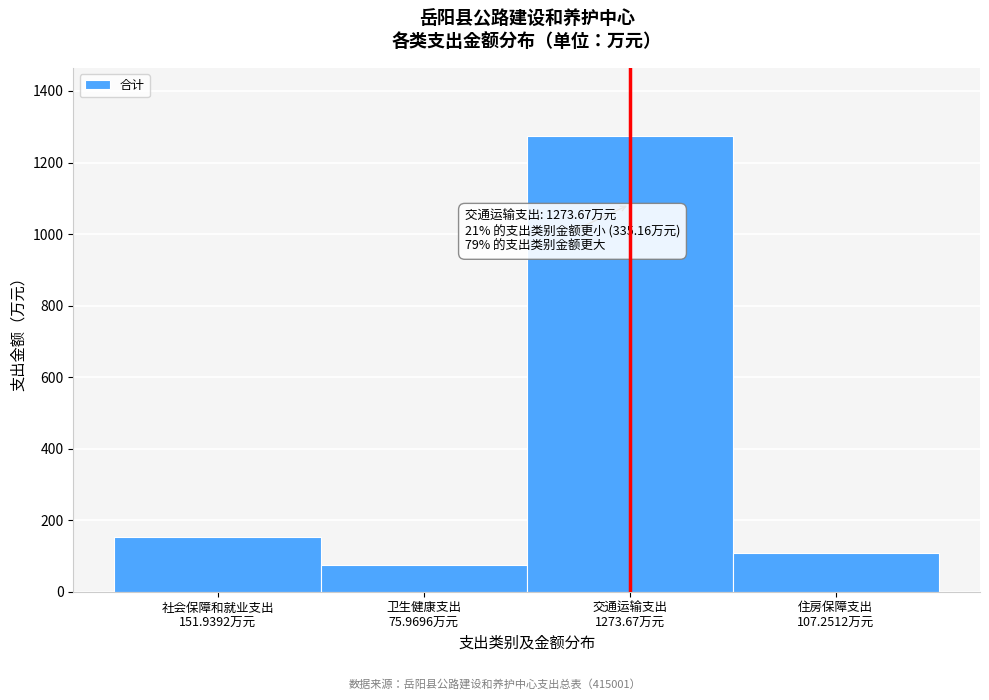

Reading left to right, transcribe all the data shown in this chart.

151.9	76.0	1273.7	107.3